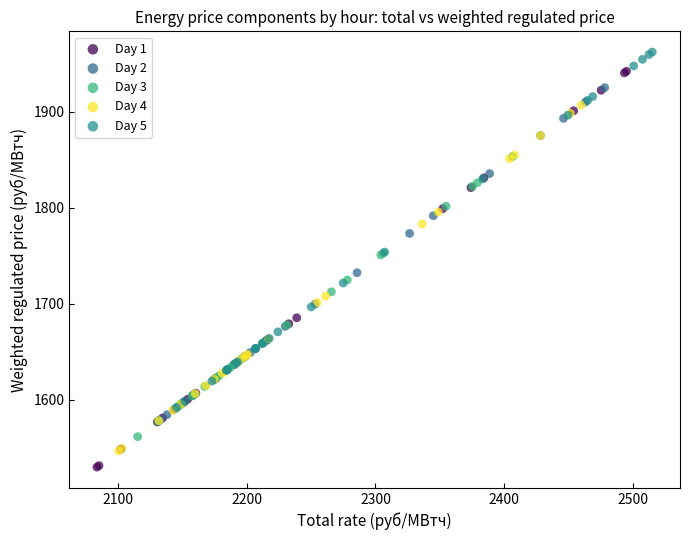

Which series contains the highest Y value?

Day 5